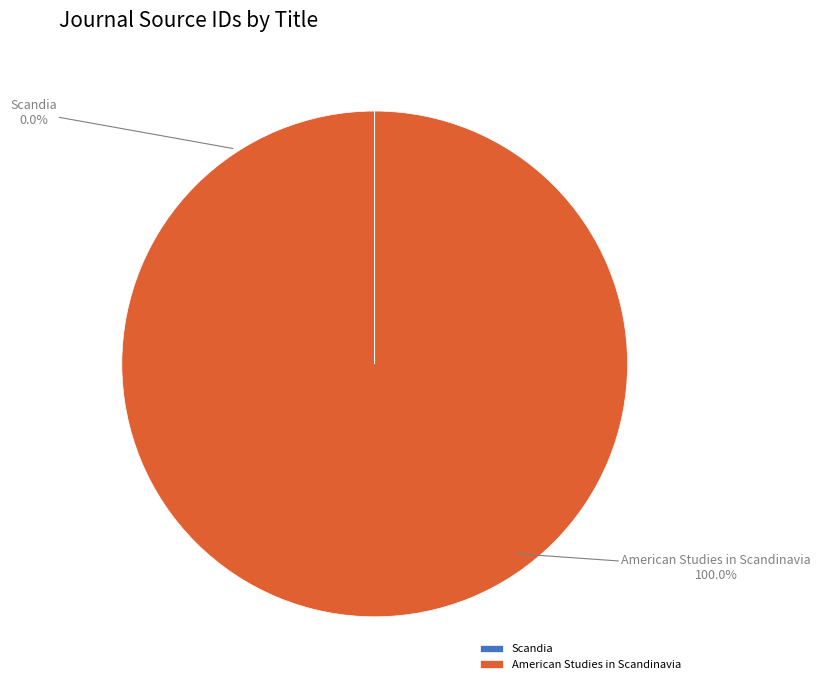

Combined, what portion of the pie is American Studies in Scandinavia and Scandia?

100.0%